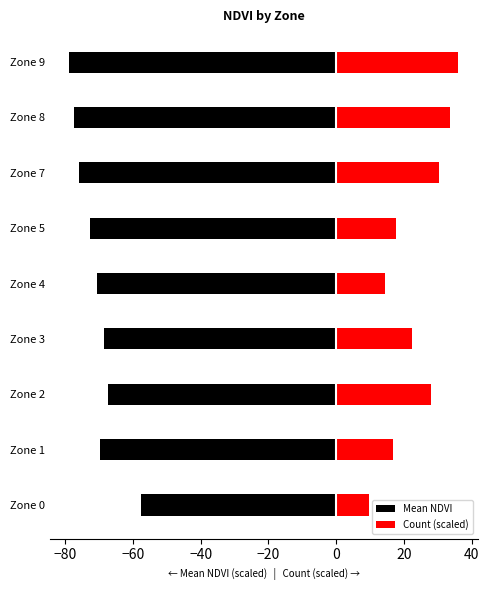

The value of Mean NDVI at Zone 0 is -57.8. True or false?

True